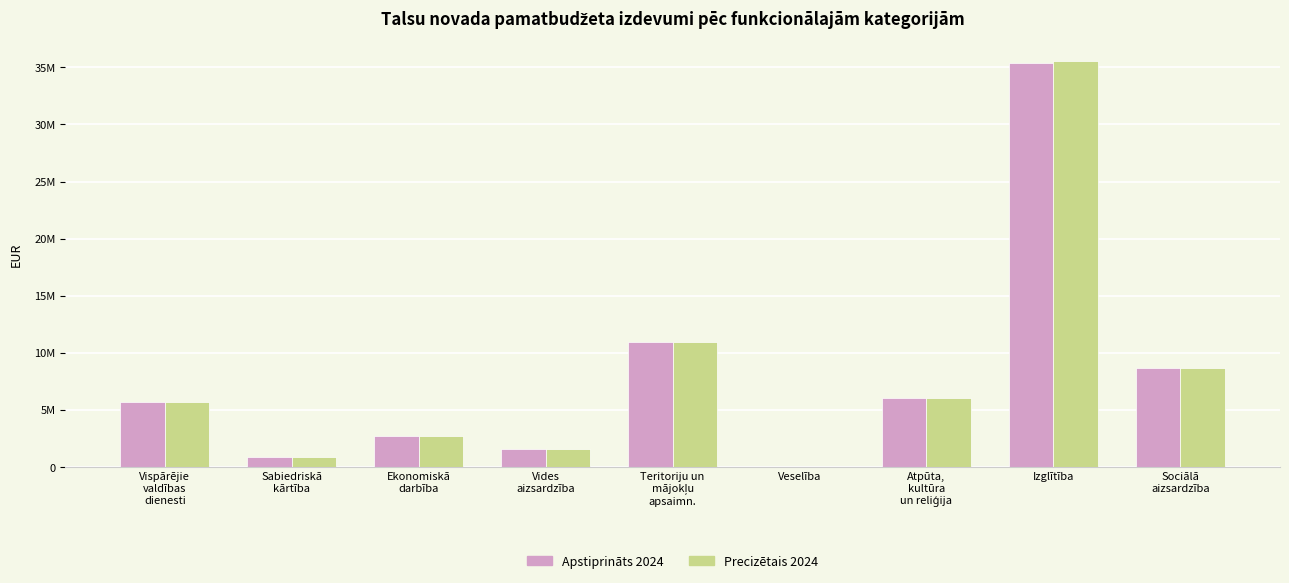

Are the bars grouped side by side (vs. stacked)?

Yes